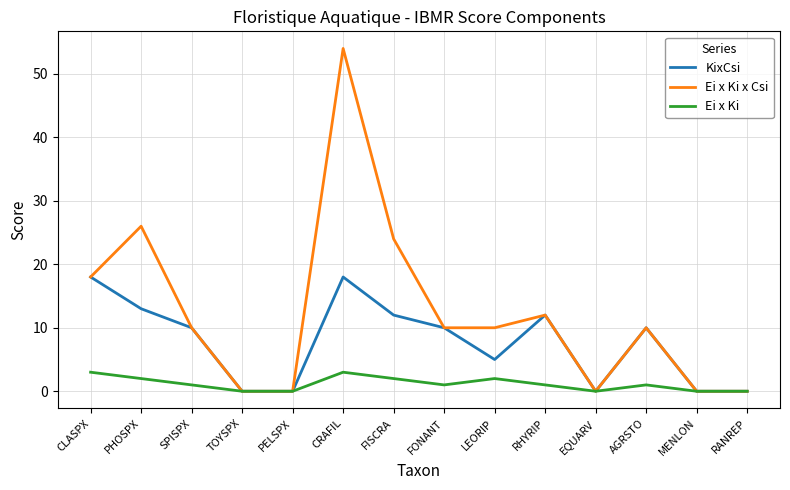

What is the sum of the Ei x Ki values at PELSPX and RHYRIP?

1